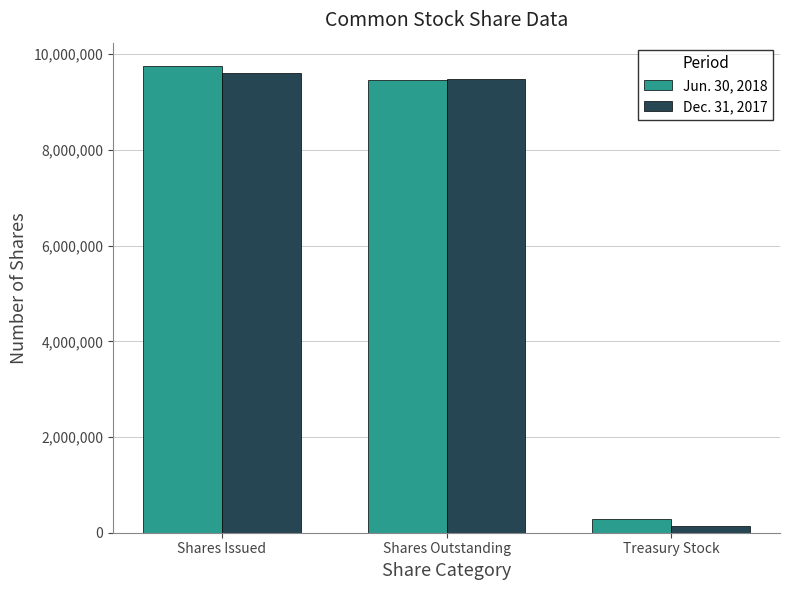

What is the label of the 3rd bar from the left?

Treasury Stock